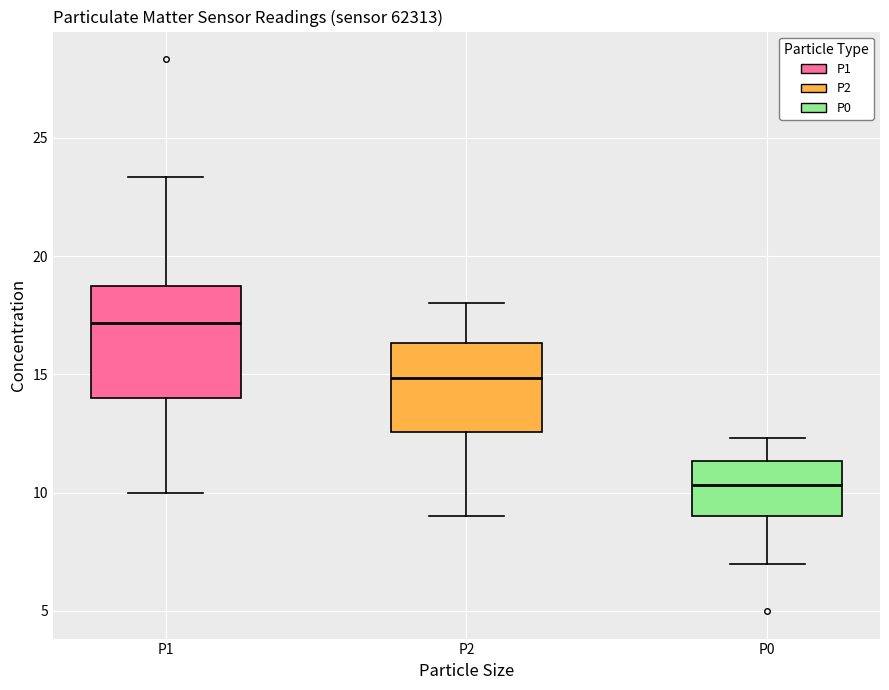

Where is the upper edge of the box for P1 on the y-axis? The values are not printed on the chart, so give them approximately, as read against the axis.

19.0